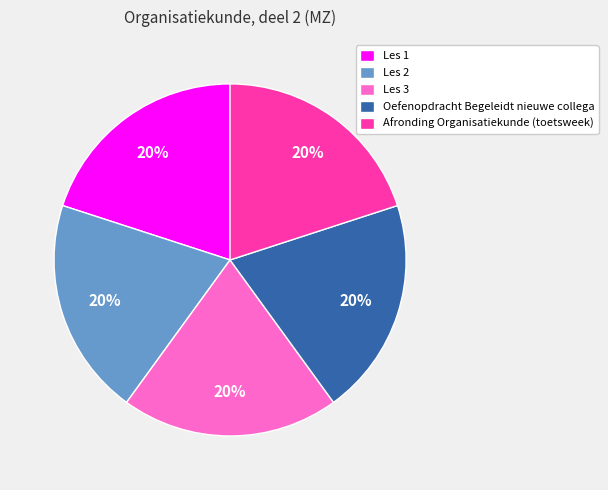

Is the sum of Oefenopdracht Begeleidt nieuwe collega and Les 2 greater than half?

No